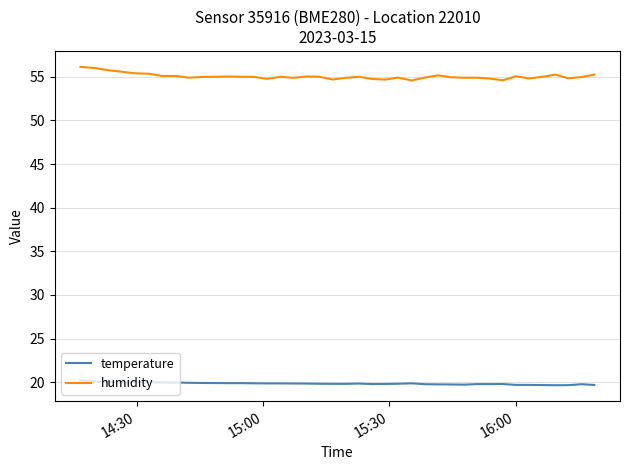

Which series has the largest range (max minus min)?

humidity